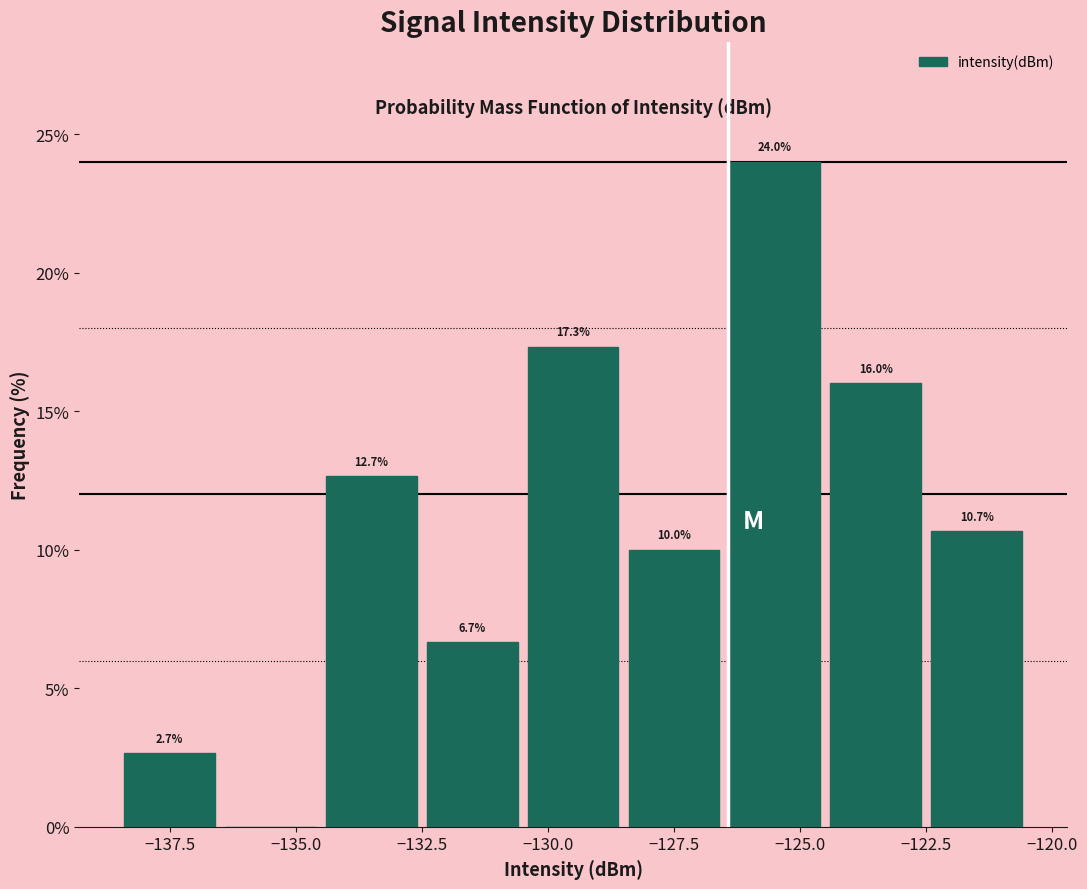

Over which range of the x-axis is the bar tallest?

-126.5 to -124.5